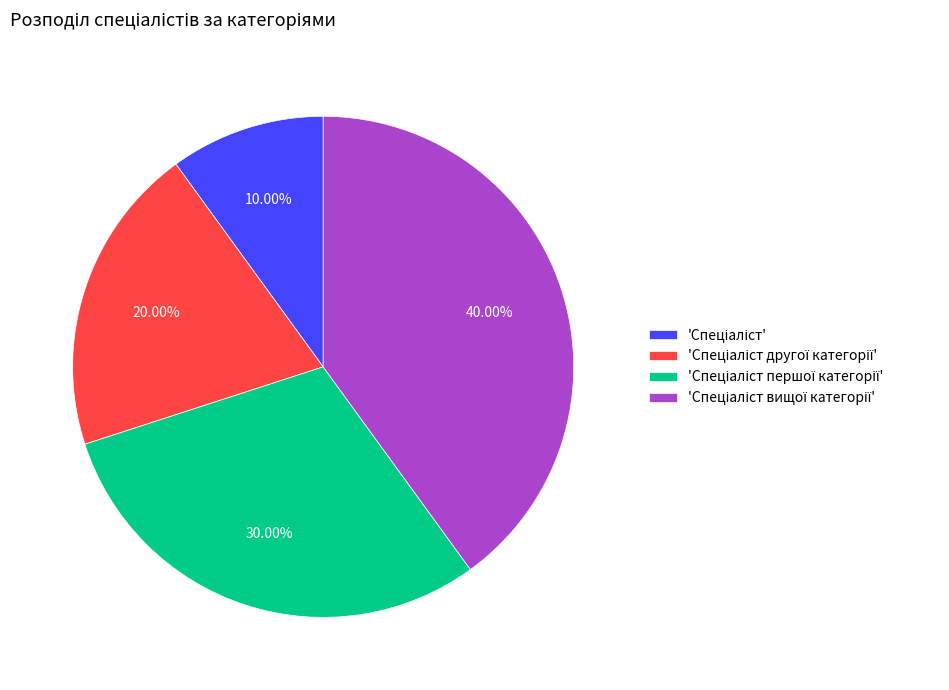

Is there a majority slice in this chart?

No